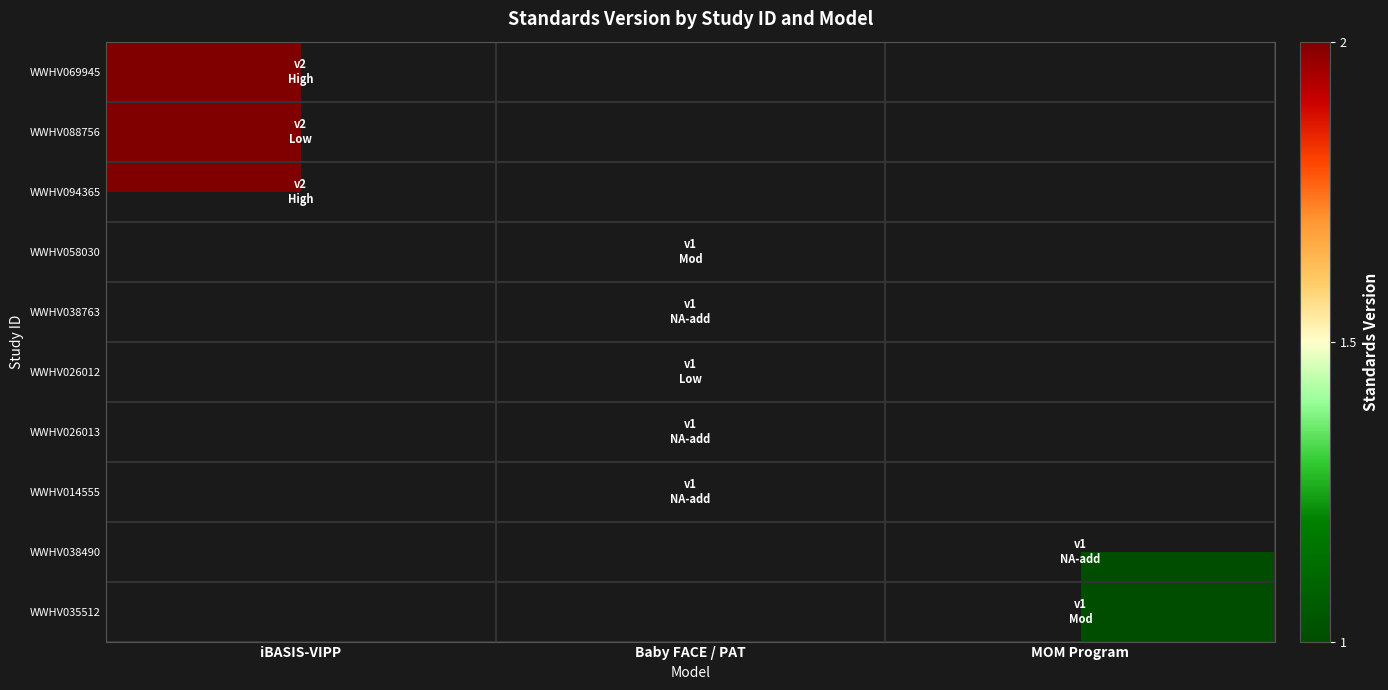

The WWHV038490 series shows 1.5 at MOM Program. True or false?

False